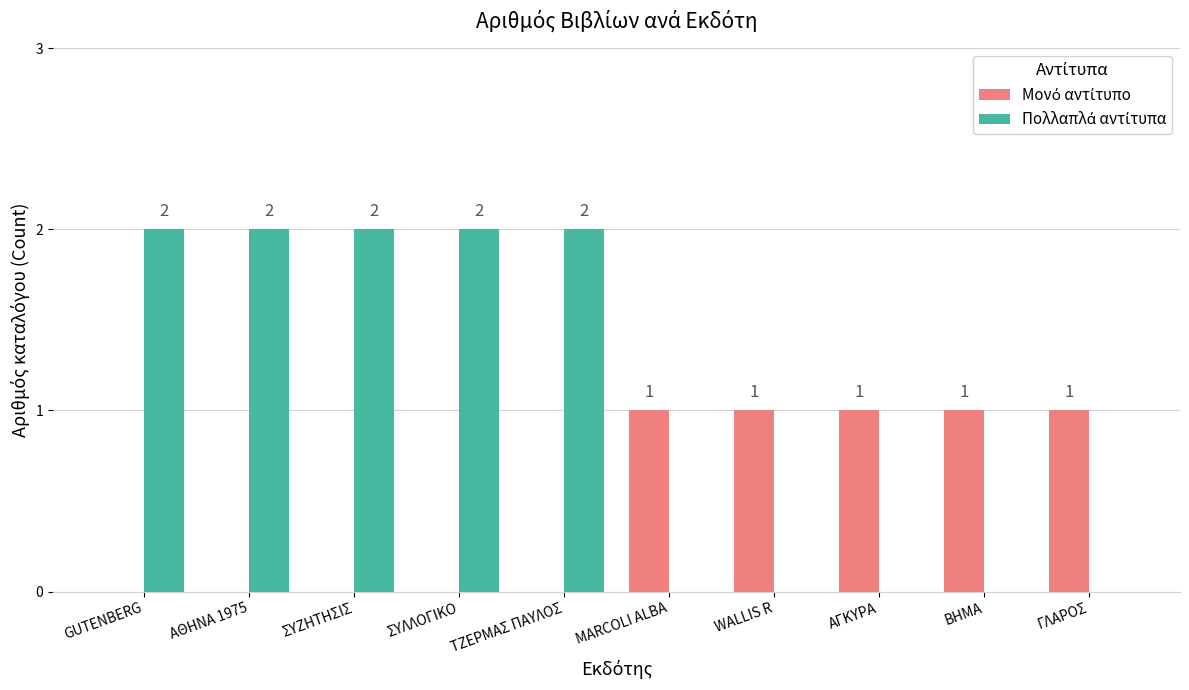

What is the sum of all Πολλαπλά αντίτυπα values?

10